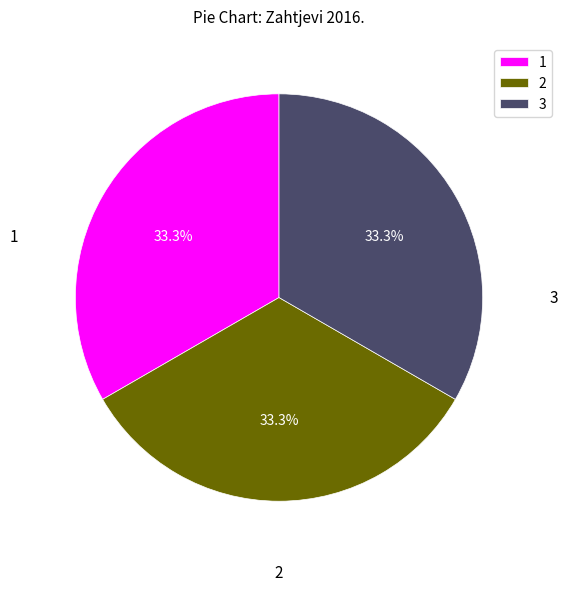

Is there a majority slice in this chart?

No